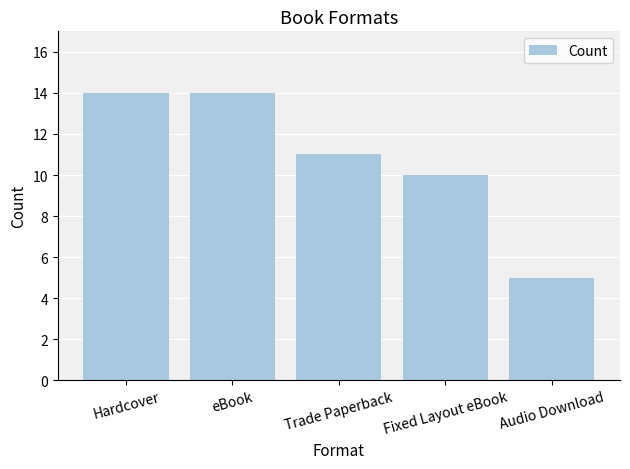

What is the value of the 1st bar from the left?

14